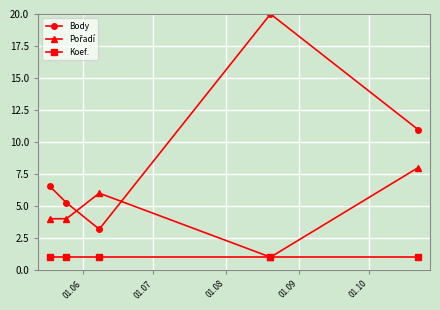

What is the lowest value of the Koef. series?

1.0